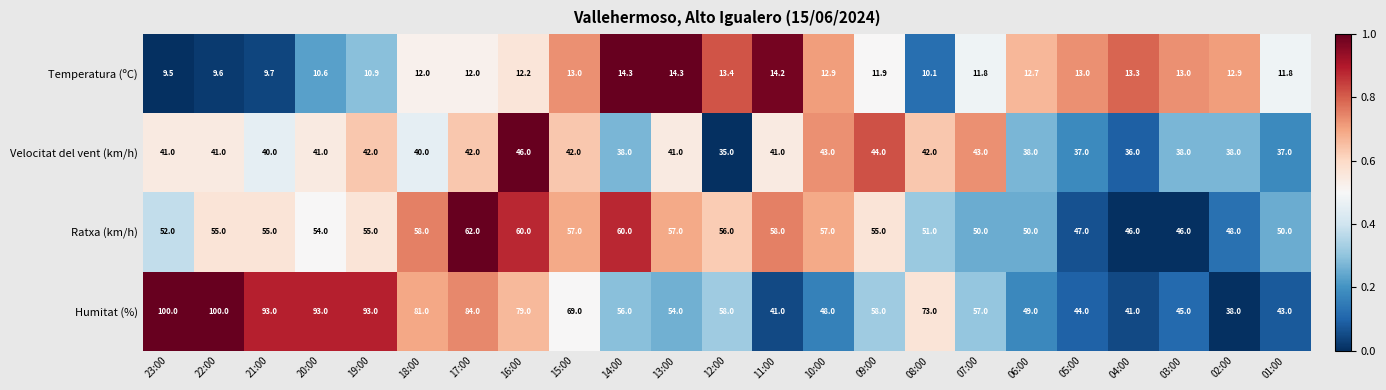

What is the difference between the Temperatura (ºC) values at 04:00 and 07:00?

1.5